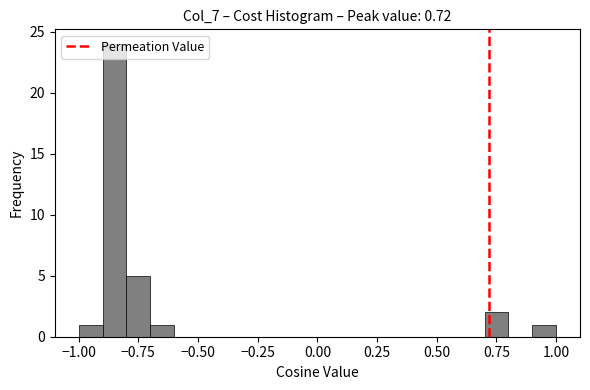

Around what value on the x-axis is the tallest bar? Give the approximate position of its centre, as read against the axis.

-0.85